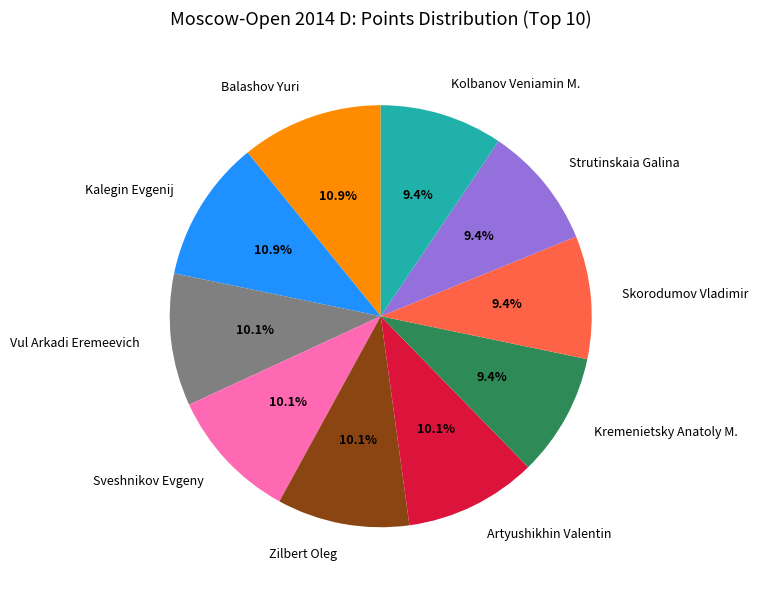

To the nearest percent, what percentage of the pie is Kolbanov Veniamin M.?

9%